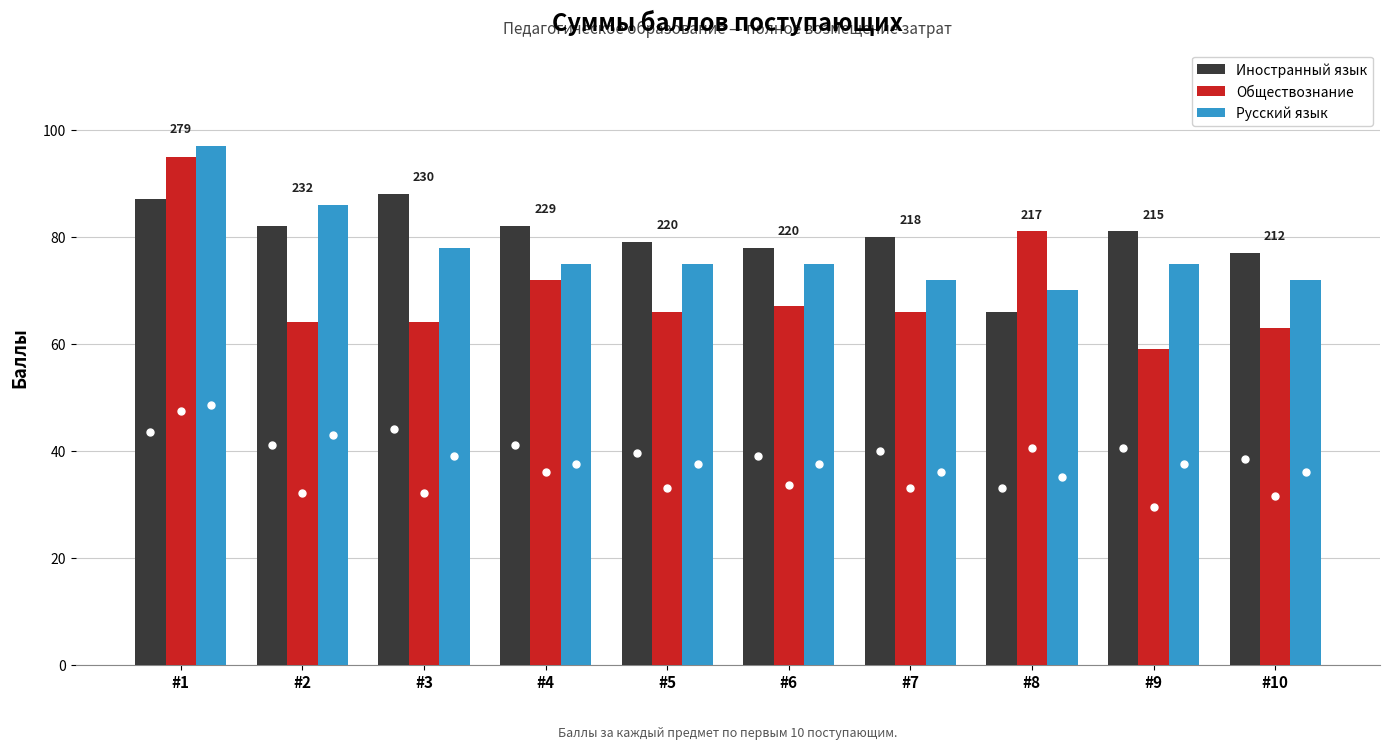

How many categories are shown in the chart?

10